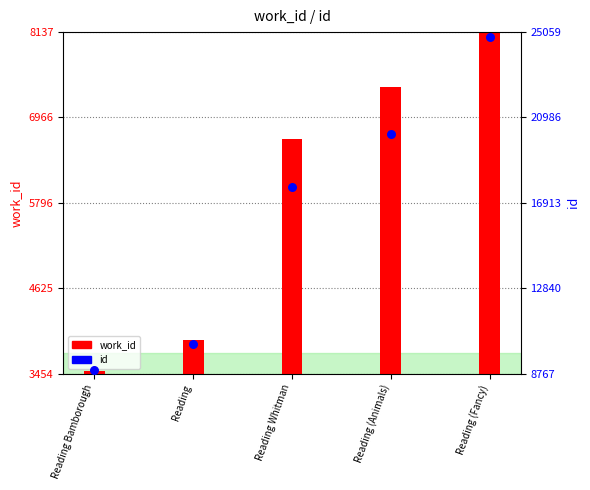

Which series reaches the maximum Y coordinate?

id